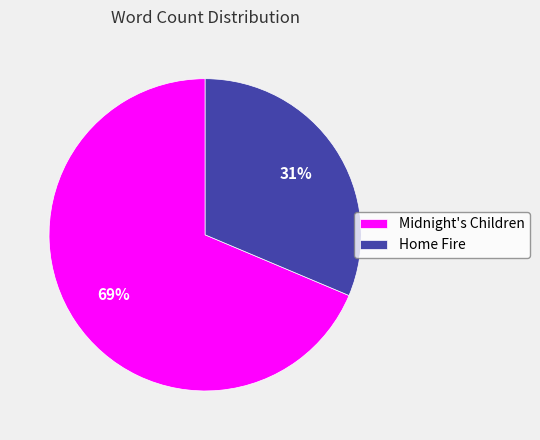

What is the smallest slice in the pie chart?

Home Fire